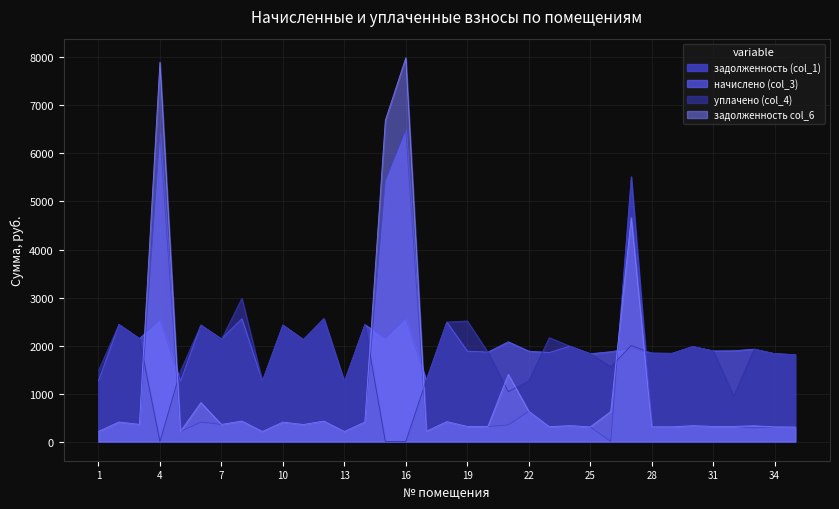

What is the difference between the maximum and minimum values in the задолженность (col_1) series?

6491.6